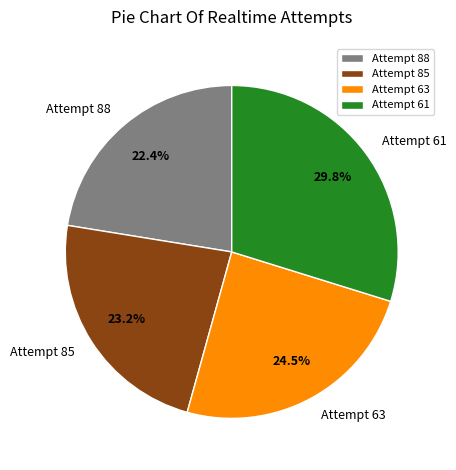

Do Attempt 85 and Attempt 61 together represent more than half of the pie?

Yes